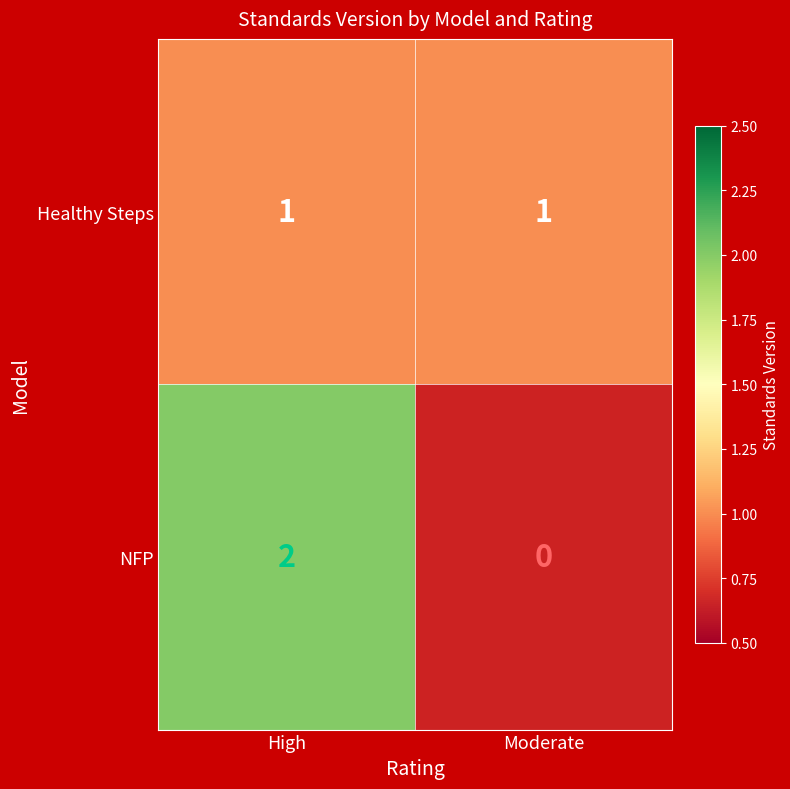

Is it true that NFP equals 1 at High?

False